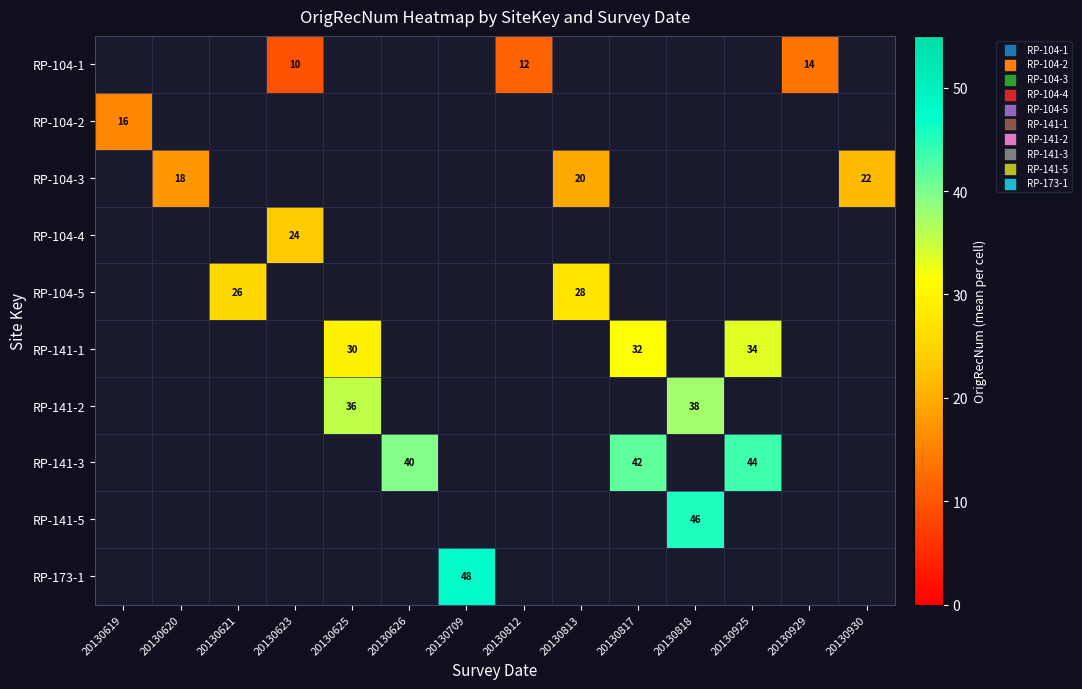

At how many categories does at least one series exceed 33?

6